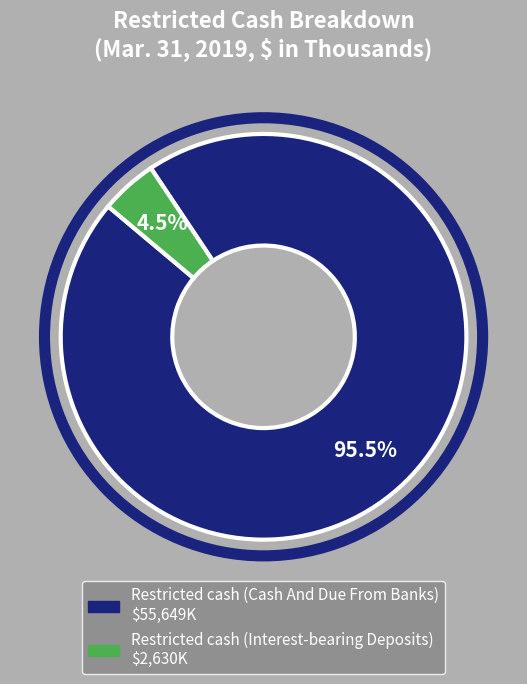

What percentage do Restricted cash (Interest-bearing Deposits) and Restricted cash (Cash And Due From Banks) together represent?

100.0%